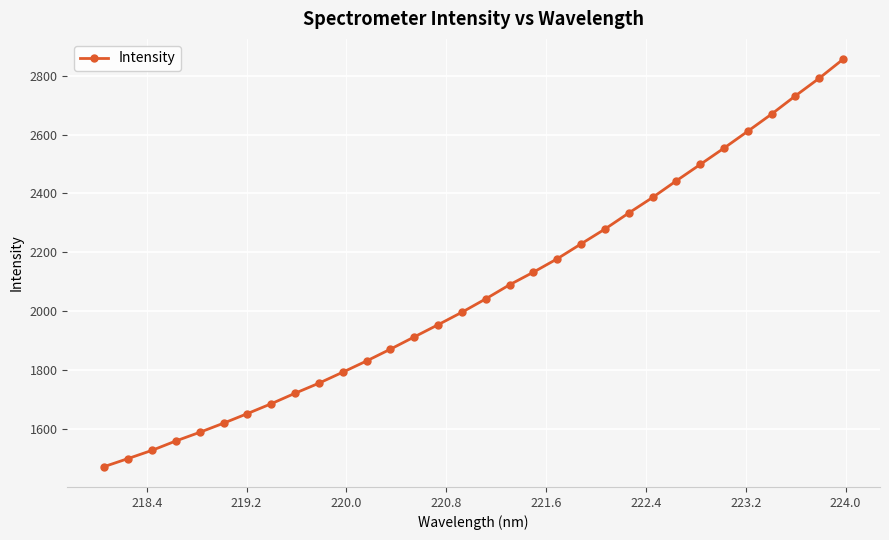

What is the difference between the maximum and minimum values?

1386.4